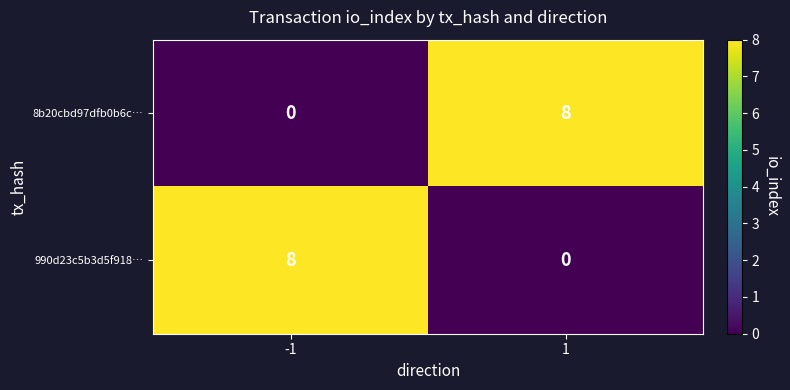

True or false: 8b20cbd97dfb0b6c… has a value of 8 at 1.

True